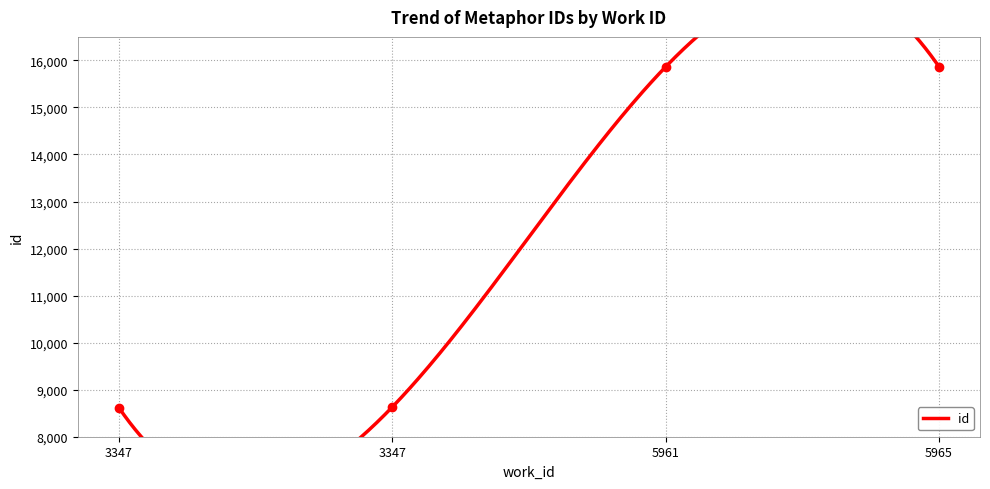

Approximately how many times larger is the value at 3347 compared to 5961?

0.5